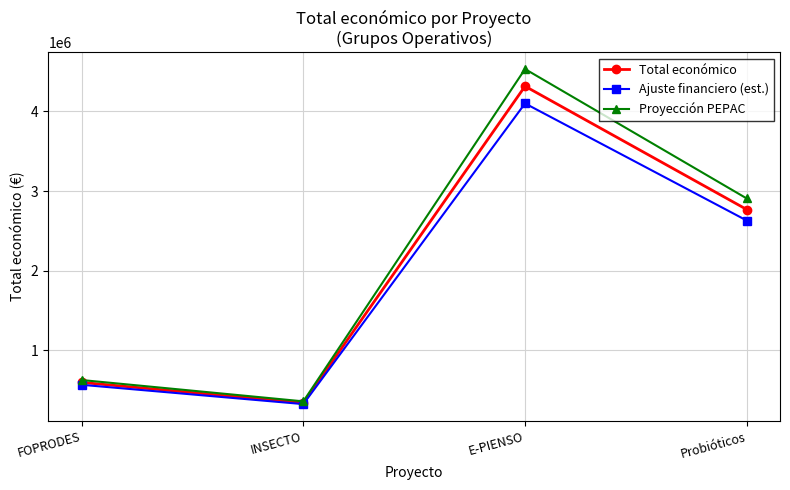

The Total económico series shows 3798421.1 at Probióticos. True or false?

False